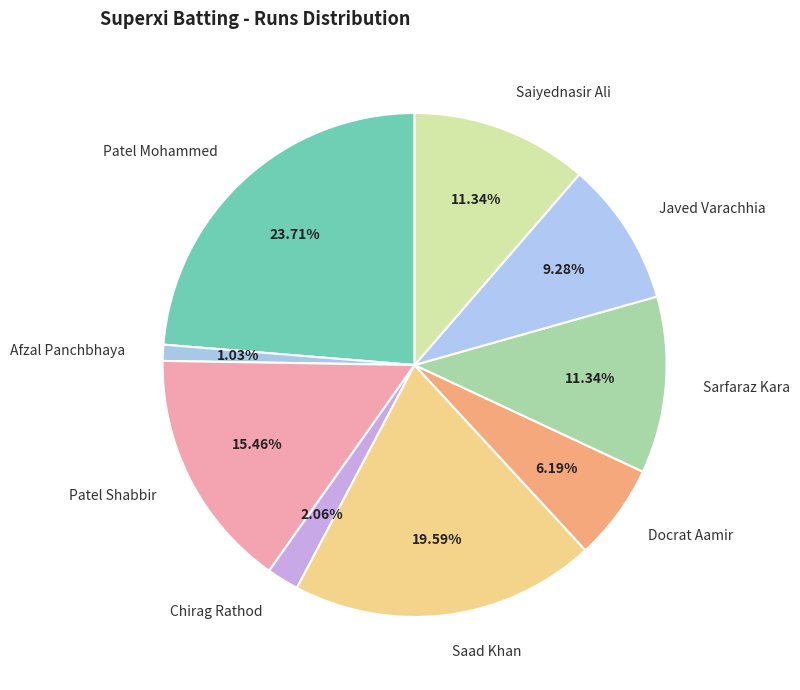

How many slices are in this pie chart?

9